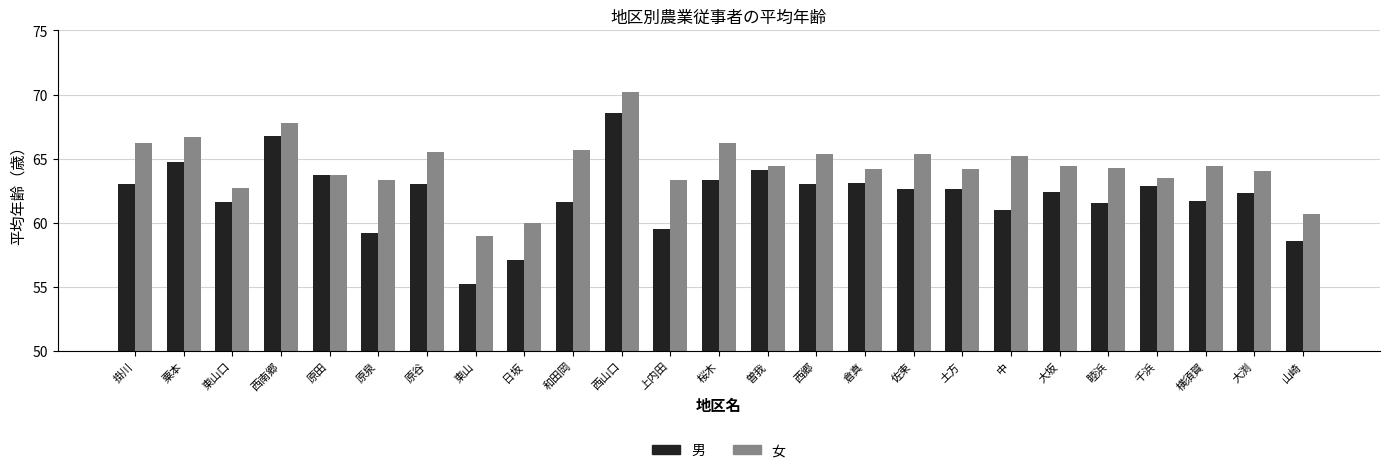

At which category does the chart reach its peak across all series?

西山口